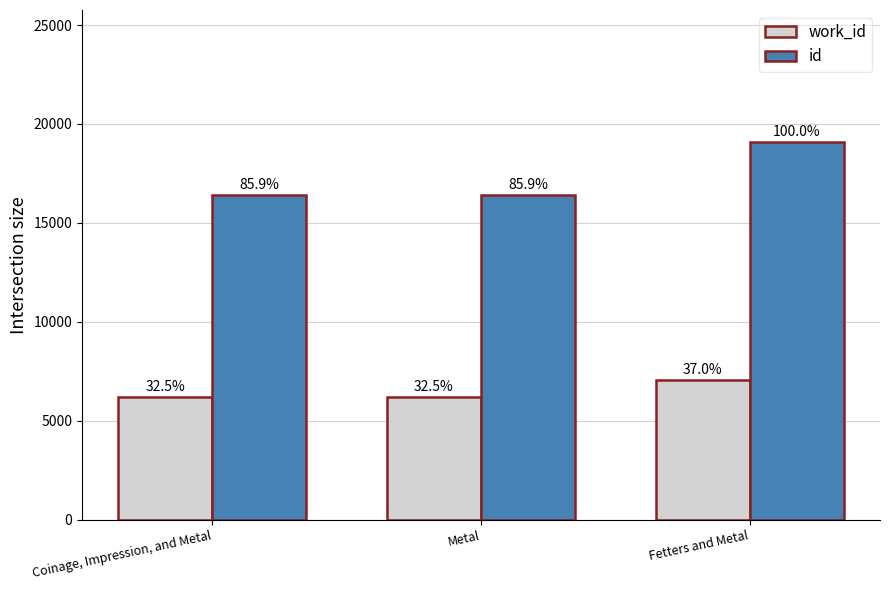

At which category does the chart reach its peak across all series?

Fetters and Metal